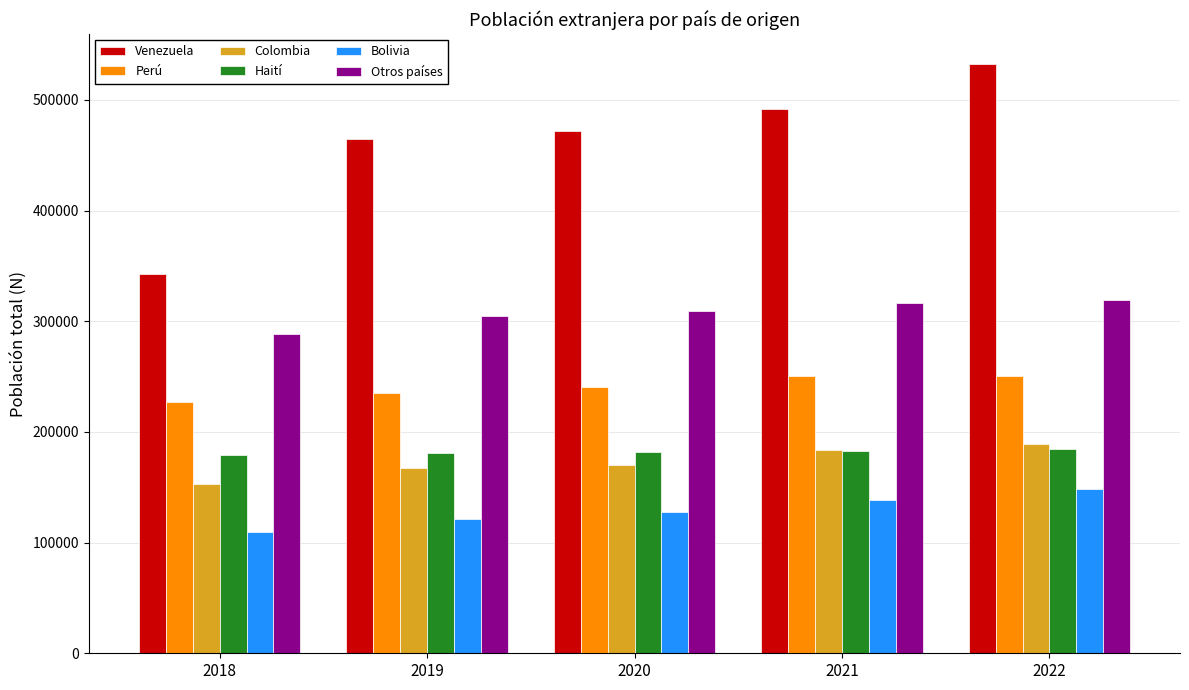

What is the difference between the maximum and minimum values in the Venezuela series?

190360